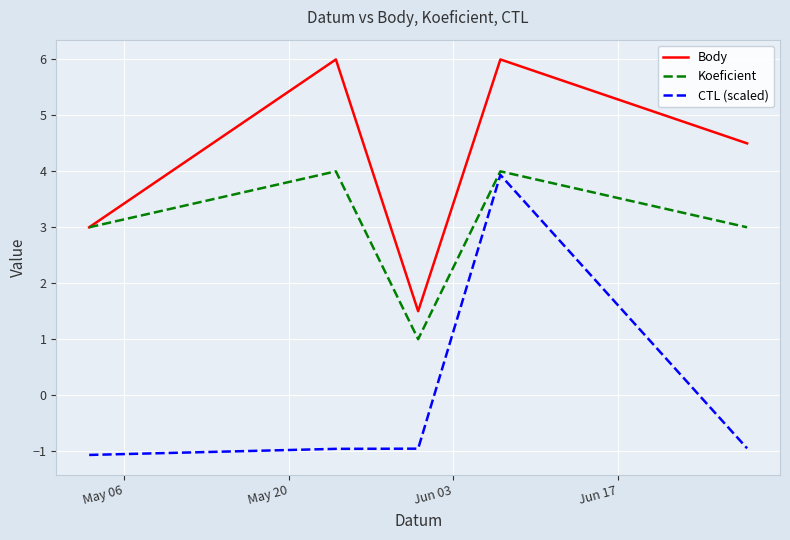

How many distinct data groups are displayed?

3